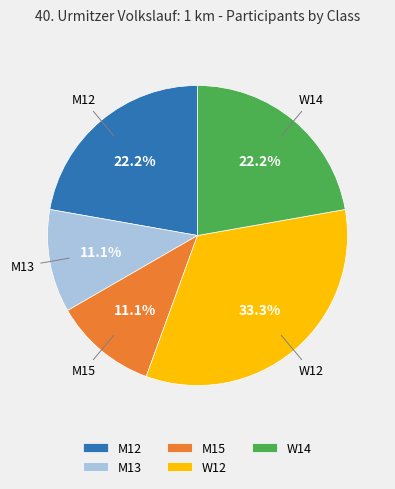

Does any single category account for the majority?

No